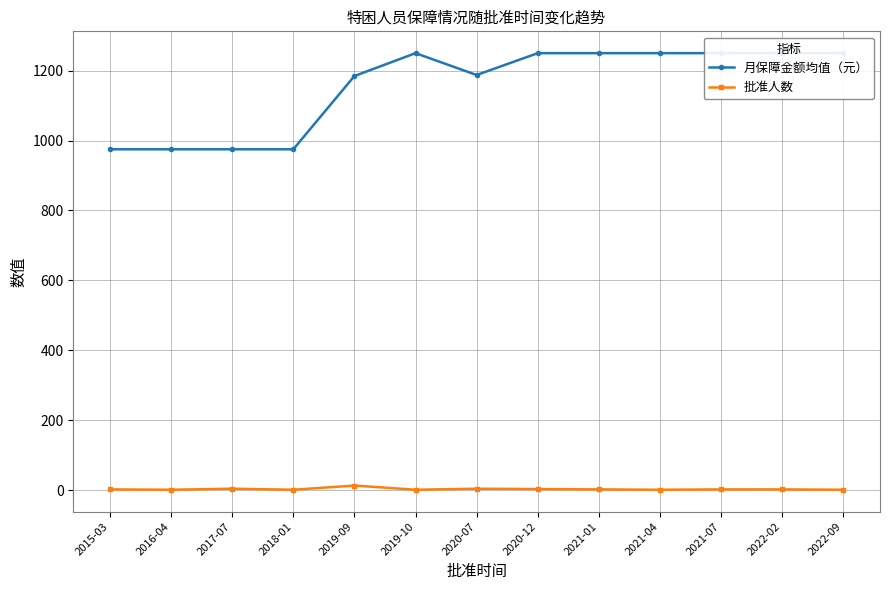

Reading left to right, what are all the values shown in this chart?

月保障金额均值（元）: 2015-03=975.0	2016-04=975.0	2017-07=975.0	2018-01=975.0	2019-09=1184.6	2019-10=1250.0	2020-07=1187.5	2020-12=1250.0	2021-01=1250.0	2021-04=1250.0	2021-07=1250.0	2022-02=1250.0	2022-09=1250.0
批准人数: 2015-03=2.0	2016-04=1.0	2017-07=4.0	2018-01=1.0	2019-09=13.0	2019-10=1.0	2020-07=4.0	2020-12=3.0	2021-01=2.0	2021-04=1.0	2021-07=2.0	2022-02=2.0	2022-09=1.0